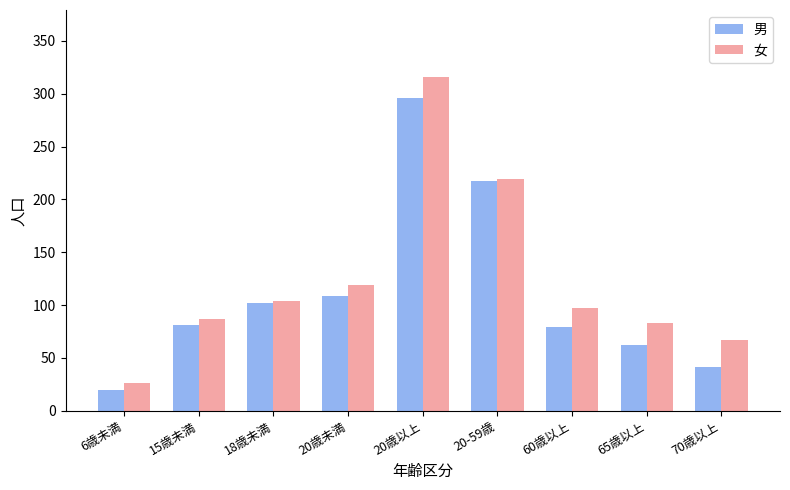

How many categories are shown in the chart?

9